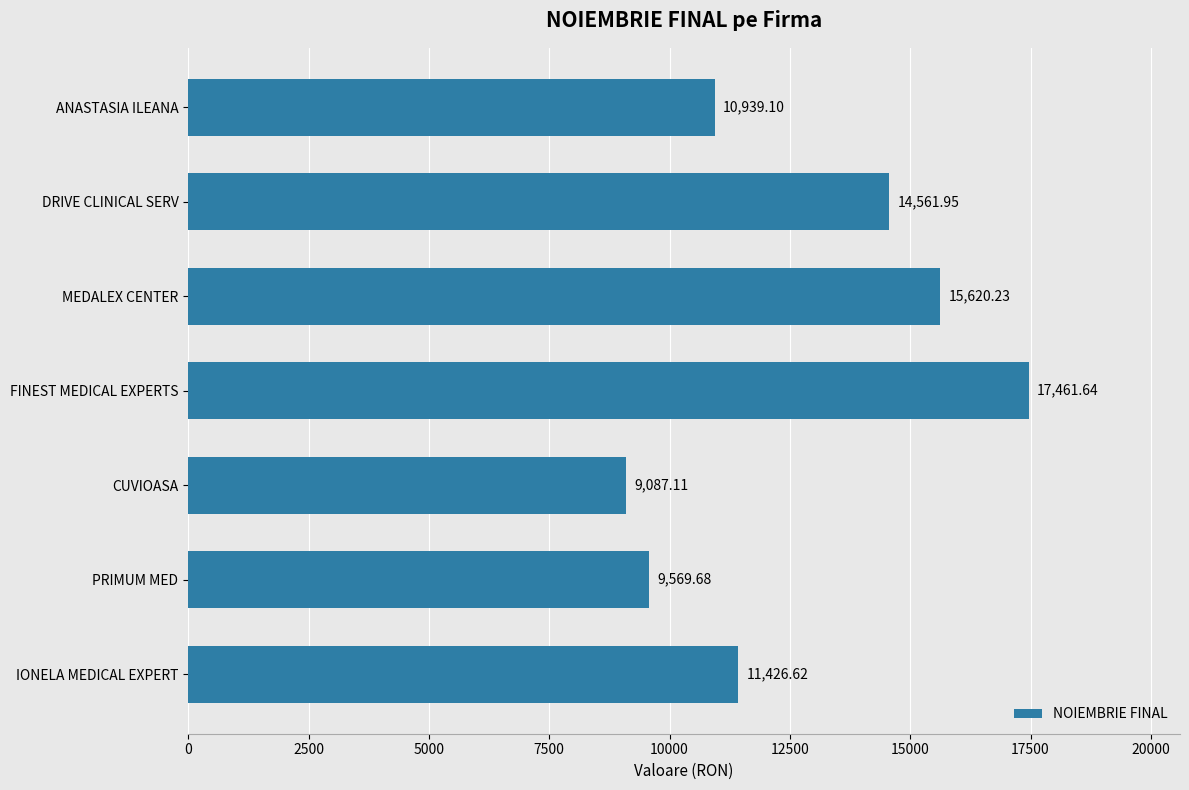

What is the change in value from IONELA MEDICAL EXPERT to FINEST MEDICAL EXPERTS?

+6035.0